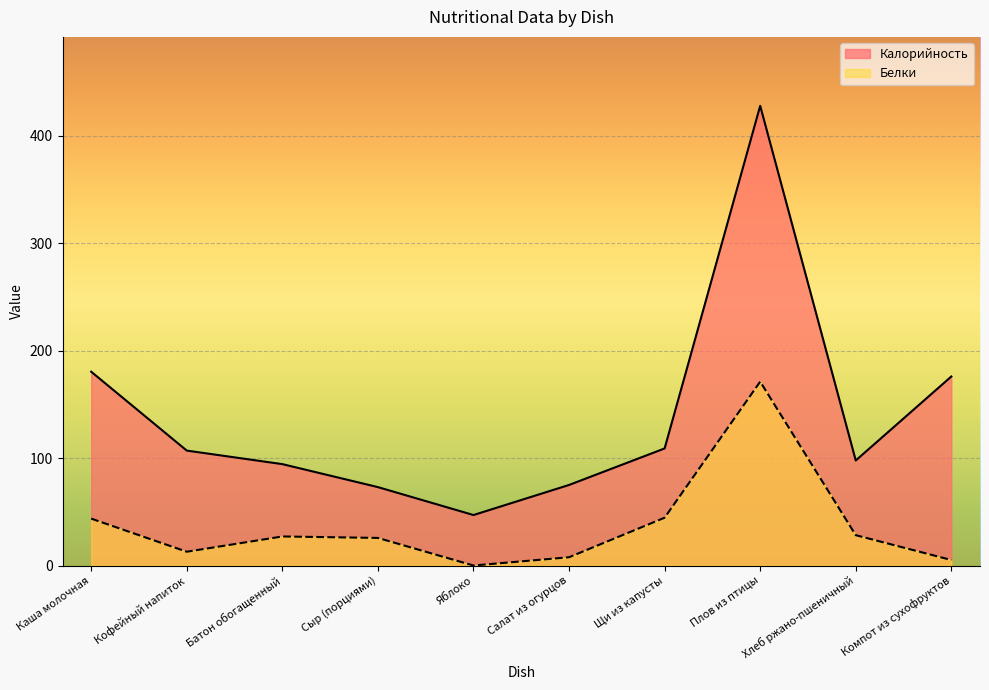

Rank the series by their average value, from highest to lowest.

Калорийность, Белки